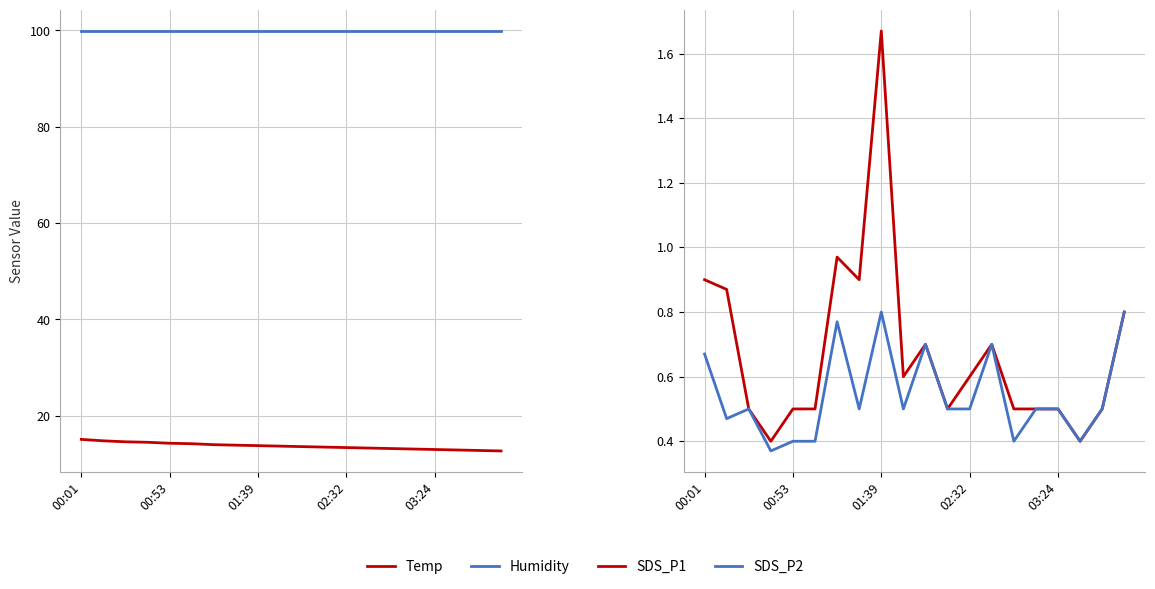

Which has a higher value, 7 or 02:32?

02:32